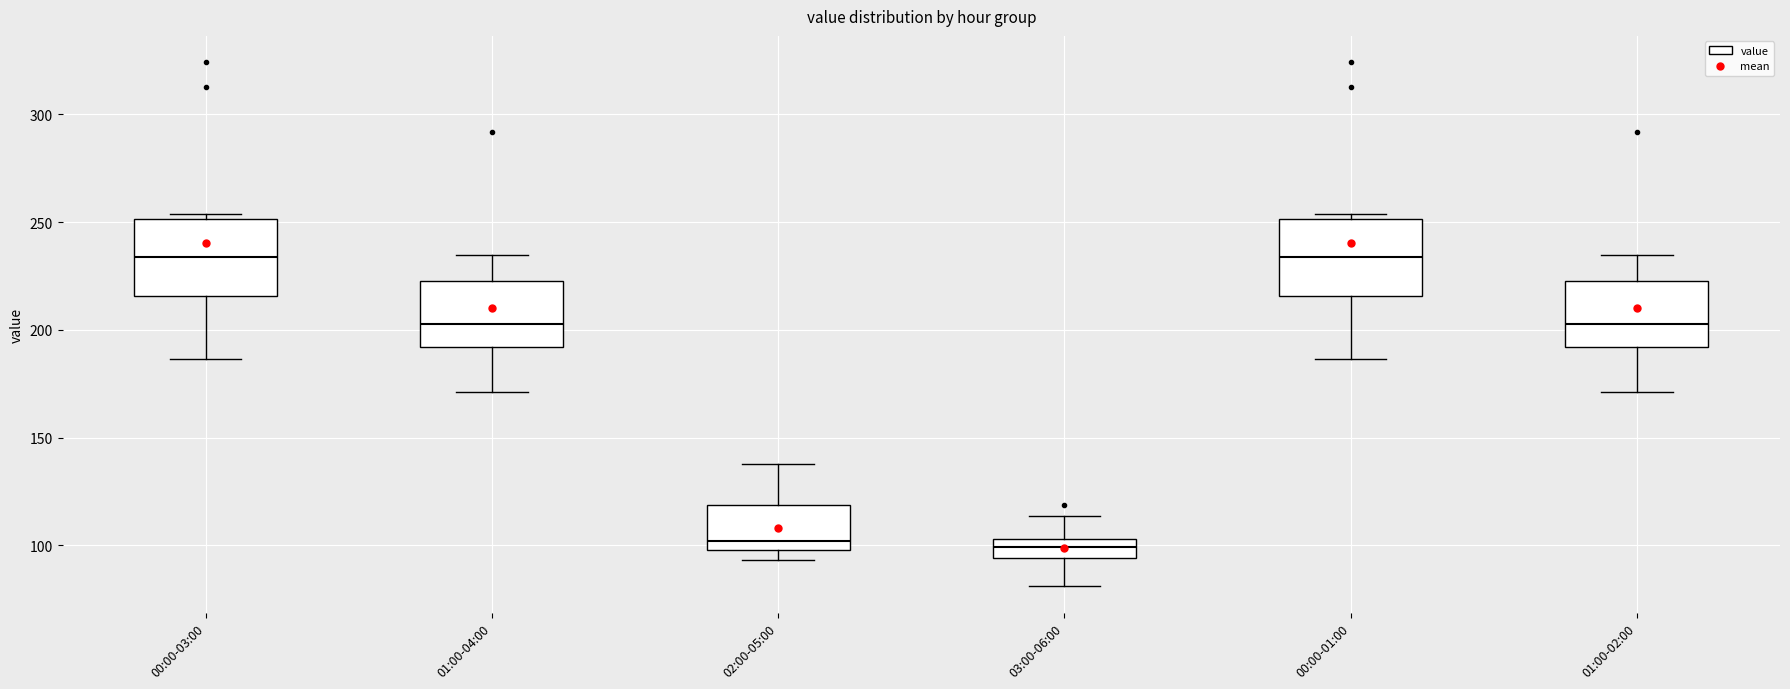

Reading left to right, read every box against the y-axis: the position of its median line, the range the box covers, and the ends of its whiskers. The values are not printed on the chart, so give them approximately, as read against the axis.

00:00-03:00: median 235, box 215 to 250, whiskers 185 to 255
01:00-04:00: median 205, box 190 to 225, whiskers 170 to 235
02:00-05:00: median 100 (just above the box's lower edge), box 100 to 120, whiskers 95 to 140
03:00-06:00: median 100, box 95 to 105, whiskers 80 to 115
00:00-01:00: median 235, box 215 to 250, whiskers 185 to 255
01:00-02:00: median 205, box 190 to 225, whiskers 170 to 235